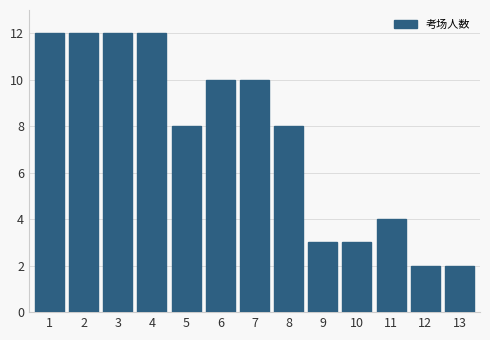

Reading left to right, list all the values displayed in this chart.

12	12	12	12	8	10	10	8	3	3	4	2	2